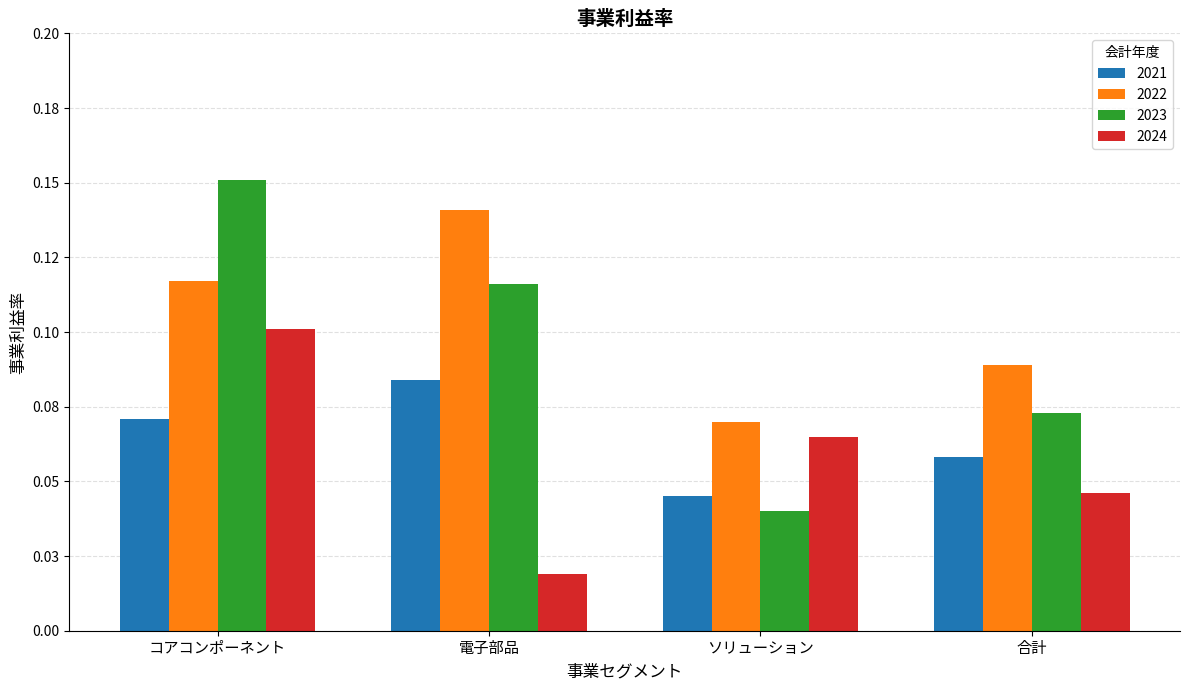

The value of 2024 at ソリューション is 0.0. True or false?

False